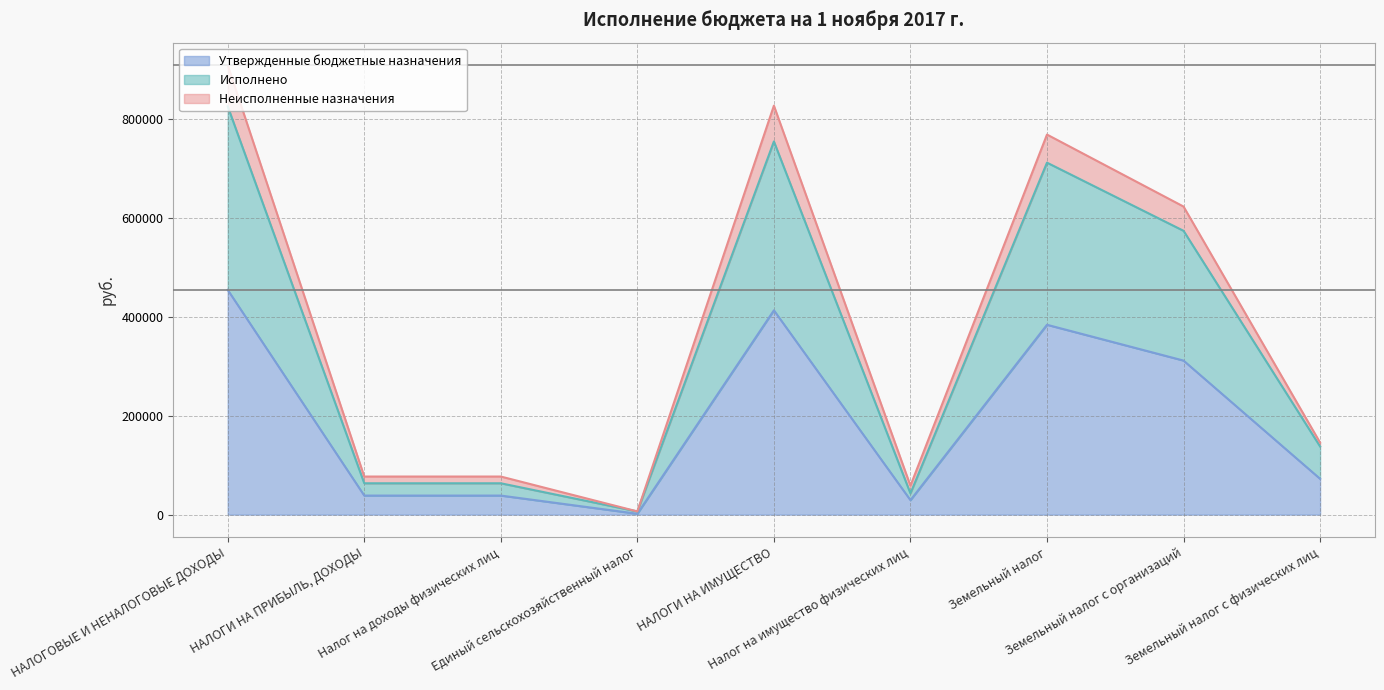

What is the value of the Утвержденные бюджетные назначения point at the 4th from the left?

1700.0